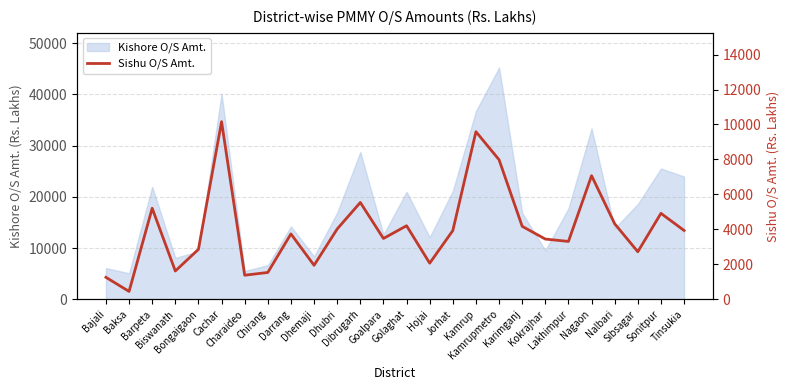

True or false: there are more than 2 points higher than both neighbors.

True